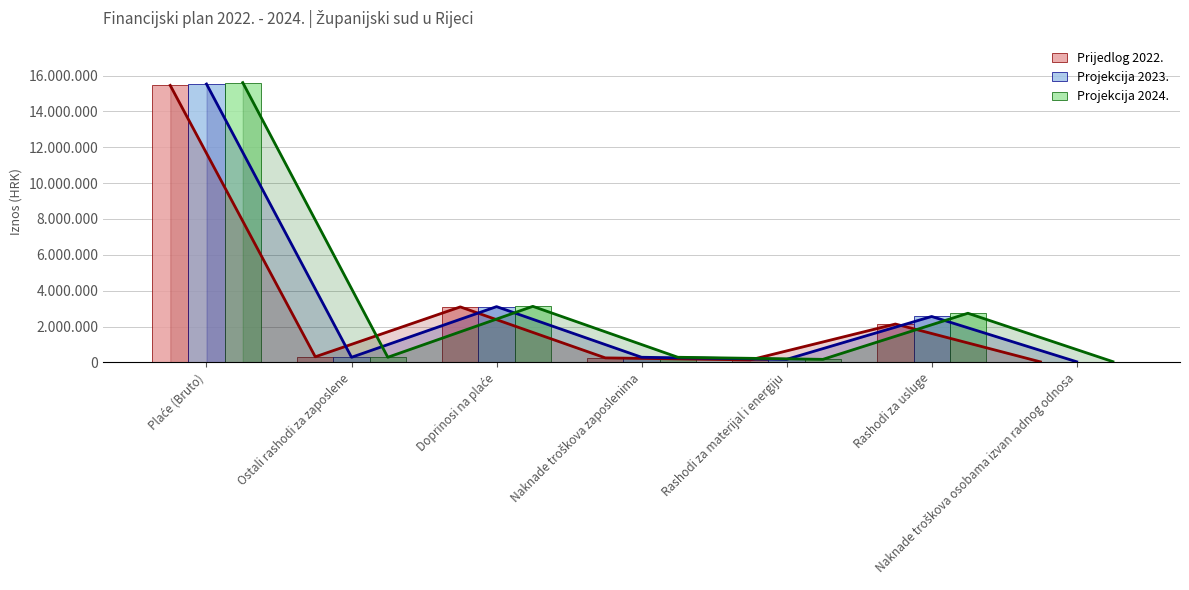

What are all the series names shown in the legend?

Prijedlog 2022., Projekcija 2023., Projekcija 2024.